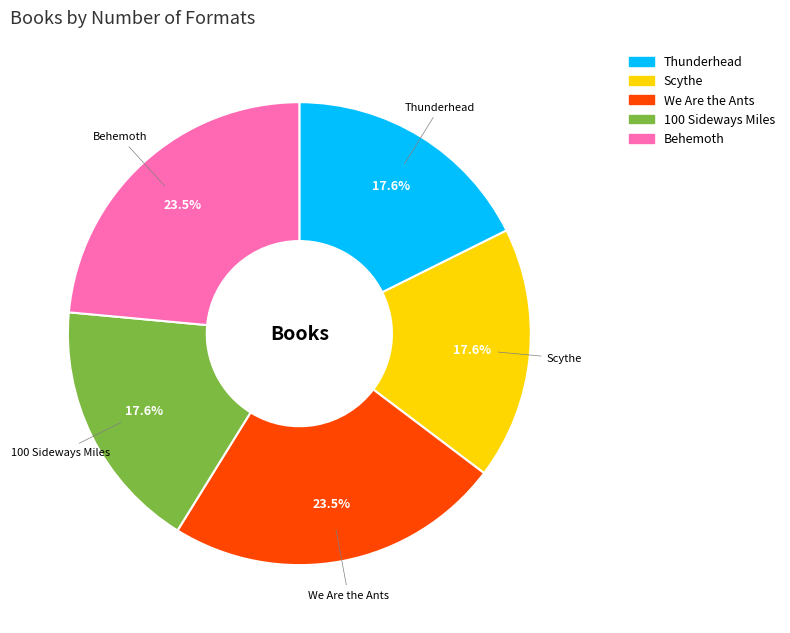

Do Thunderhead and We Are the Ants together represent more than half of the pie?

No